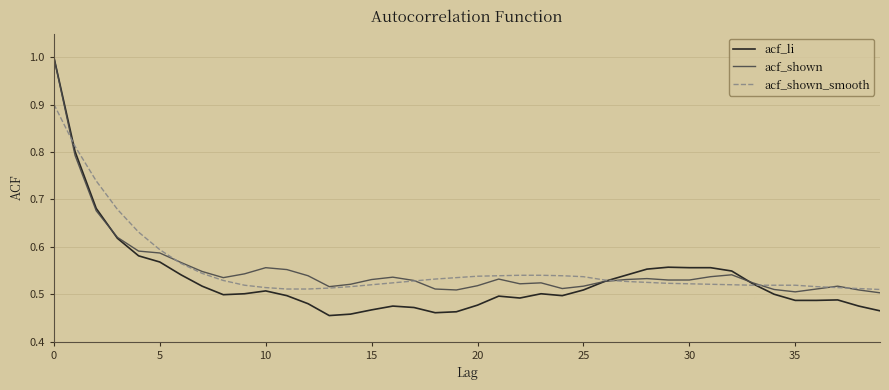

What is the maximum value for acf_shown_smooth?

0.9